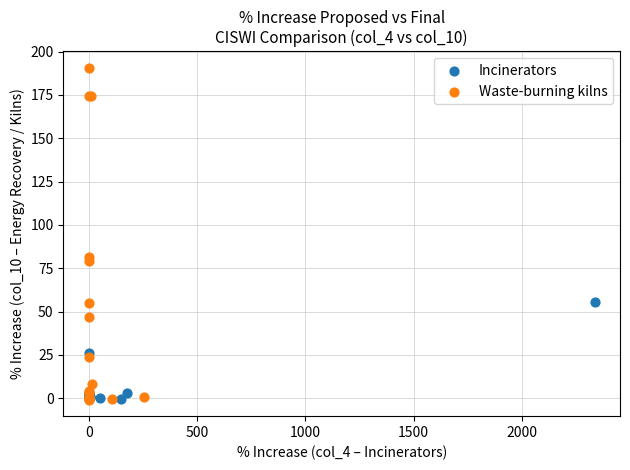

Which series has the largest Y range (max minus min)?

Waste-burning kilns